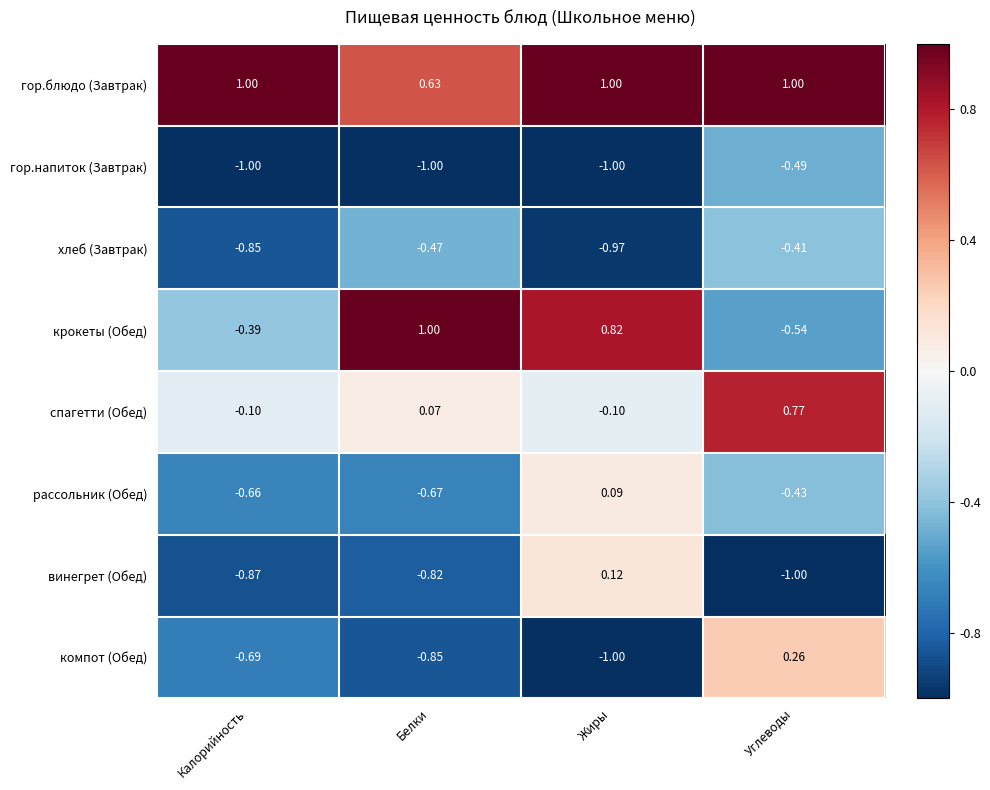

At how many categories does at least one series exceed 0?

4